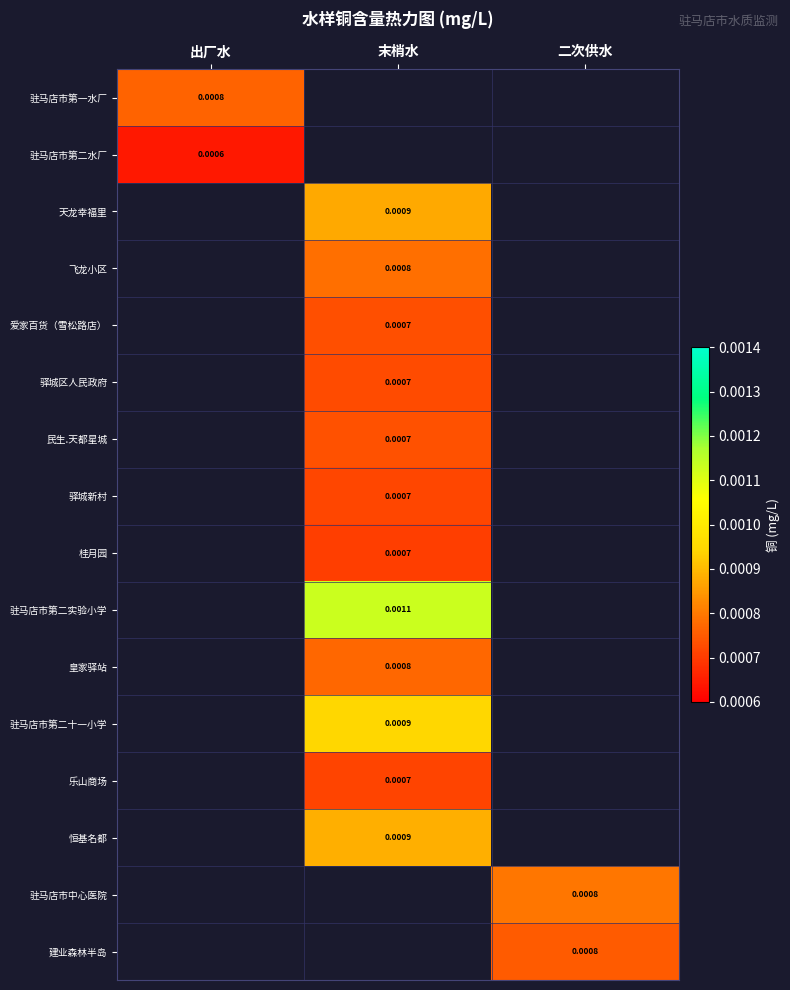

How many data points in 恒基名都 are above 0?

1